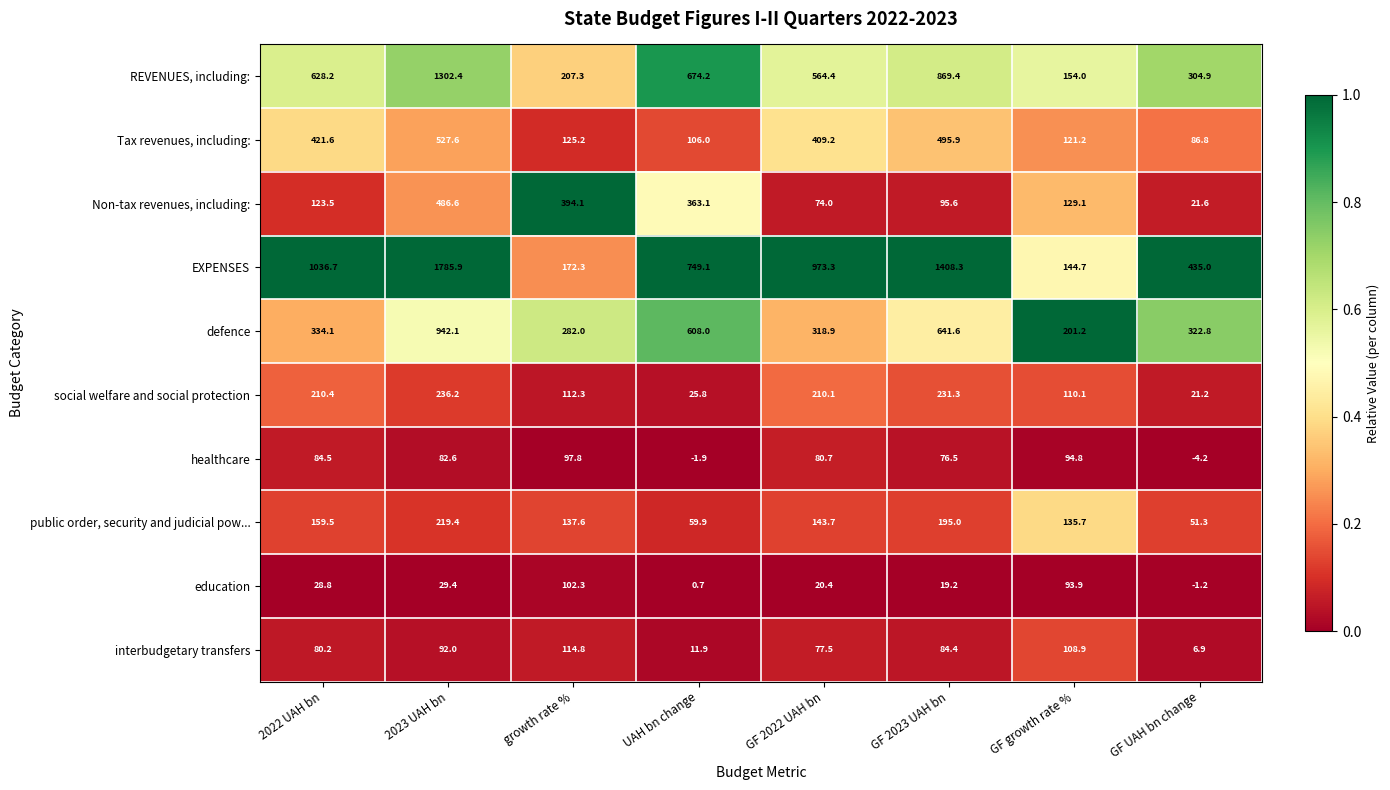

Between 2022 UAH bn and GF UAH bn change, which series saw the biggest shift?

EXPENSES